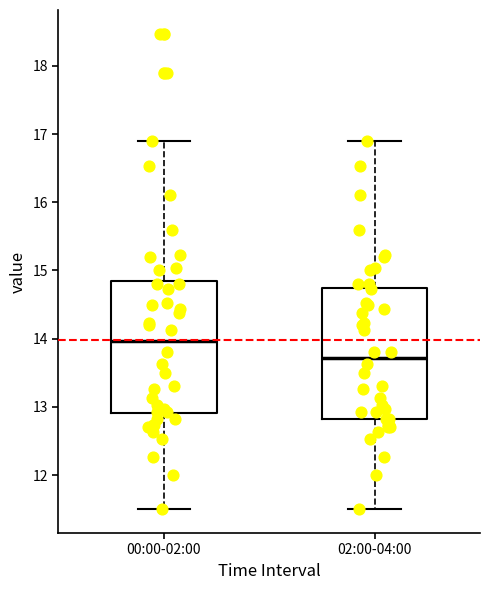

Reading left to right, read every box against the y-axis: the position of its median line, the range the box covers, and the ends of its whiskers. The values are not printed on the chart, so give them approximately, as read against the axis.

00:00-02:00: median 14.0, box 12.9 to 14.9, whiskers 11.5 to 16.9
02:00-04:00: median 13.7, box 12.8 to 14.7, whiskers 11.5 to 16.9